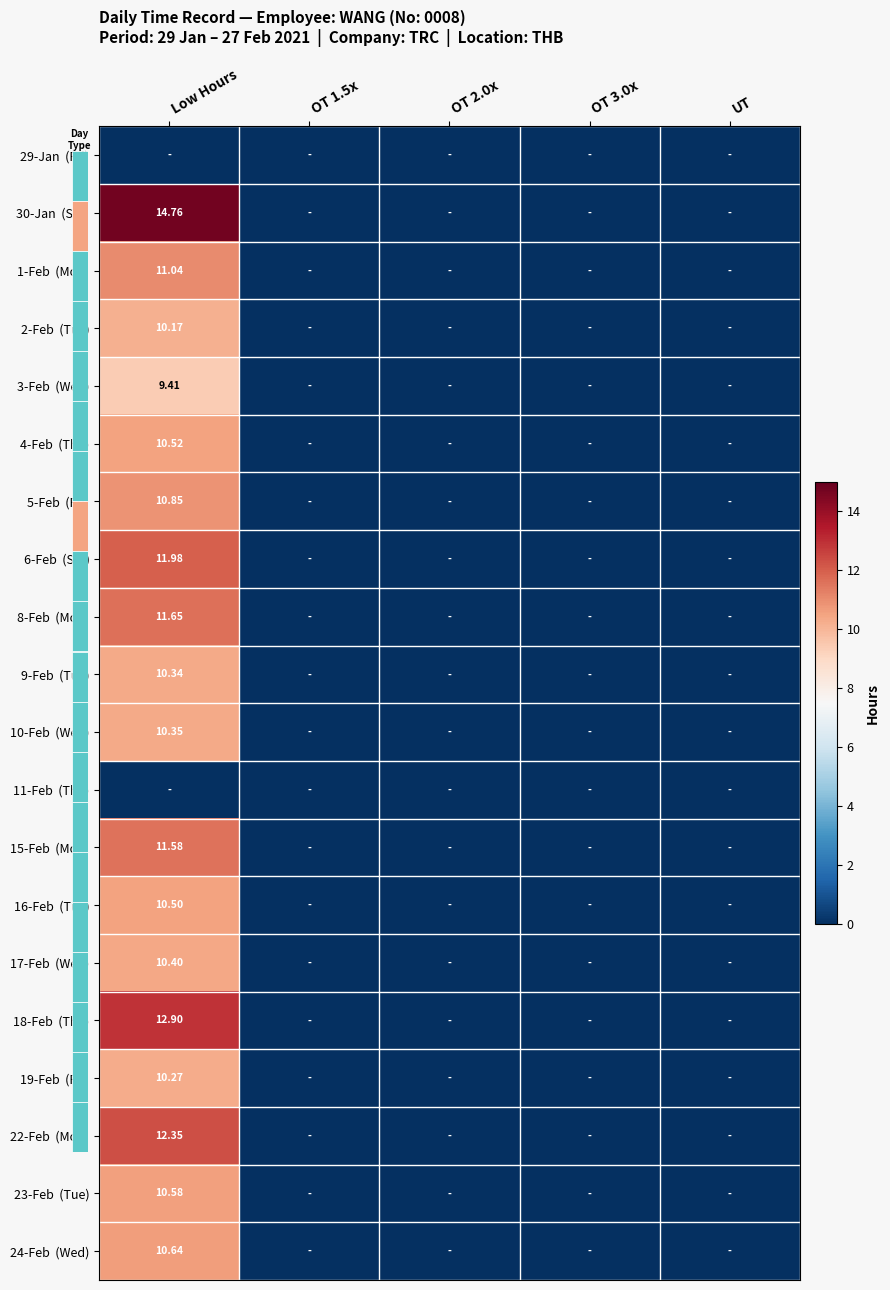

The 22-Feb (Mon) series shows -5.3 at OT 2.0x. True or false?

False